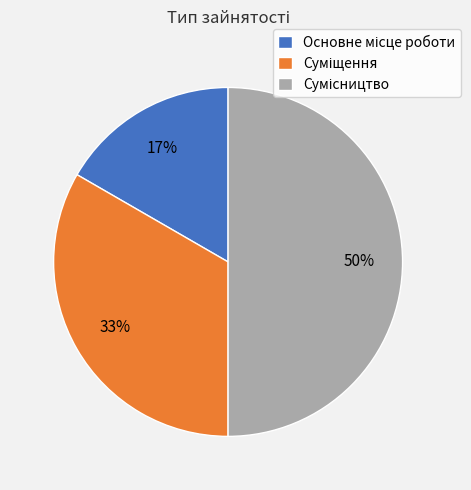

To the nearest percent, what is the difference between the largest and smallest slice percentages?

33%